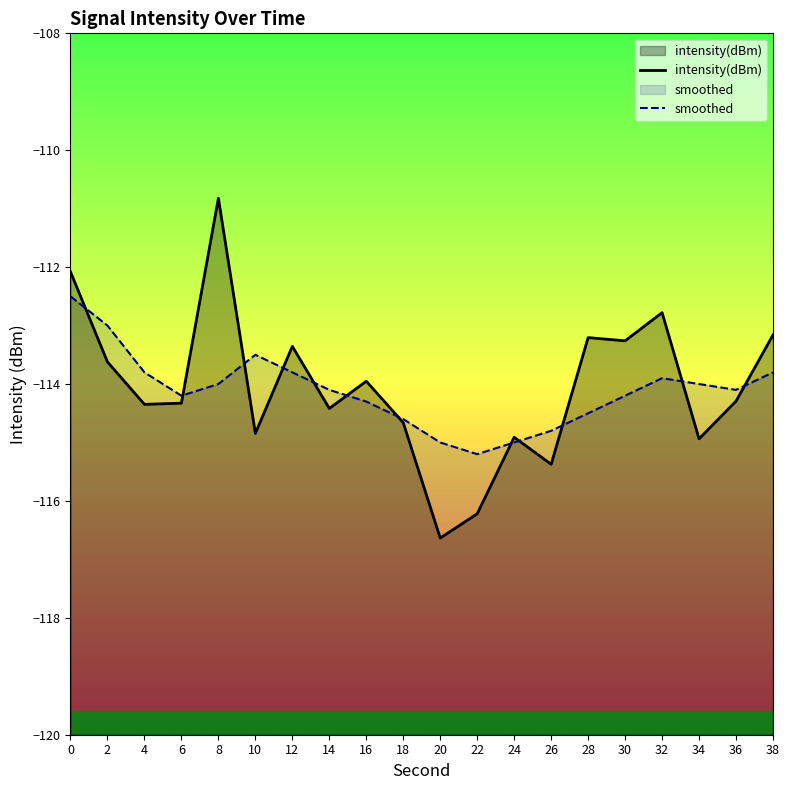

List the series in order of their overall mean, lowest first.

smoothed, intensity(dBm)